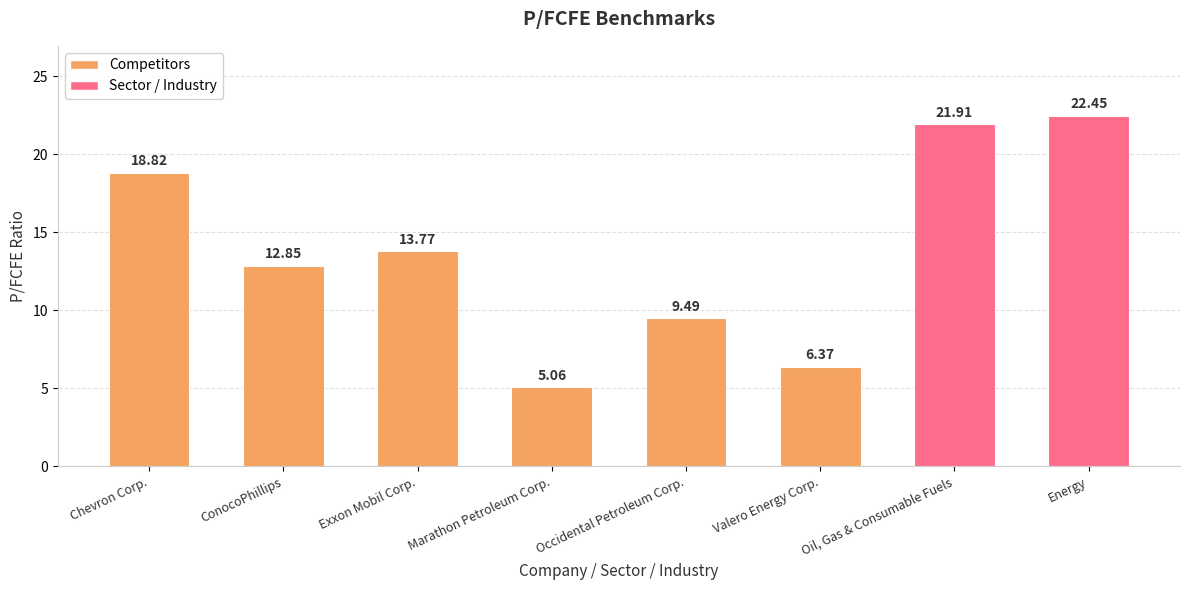

What is the label of the 3rd bar from the left?

Exxon Mobil Corp.